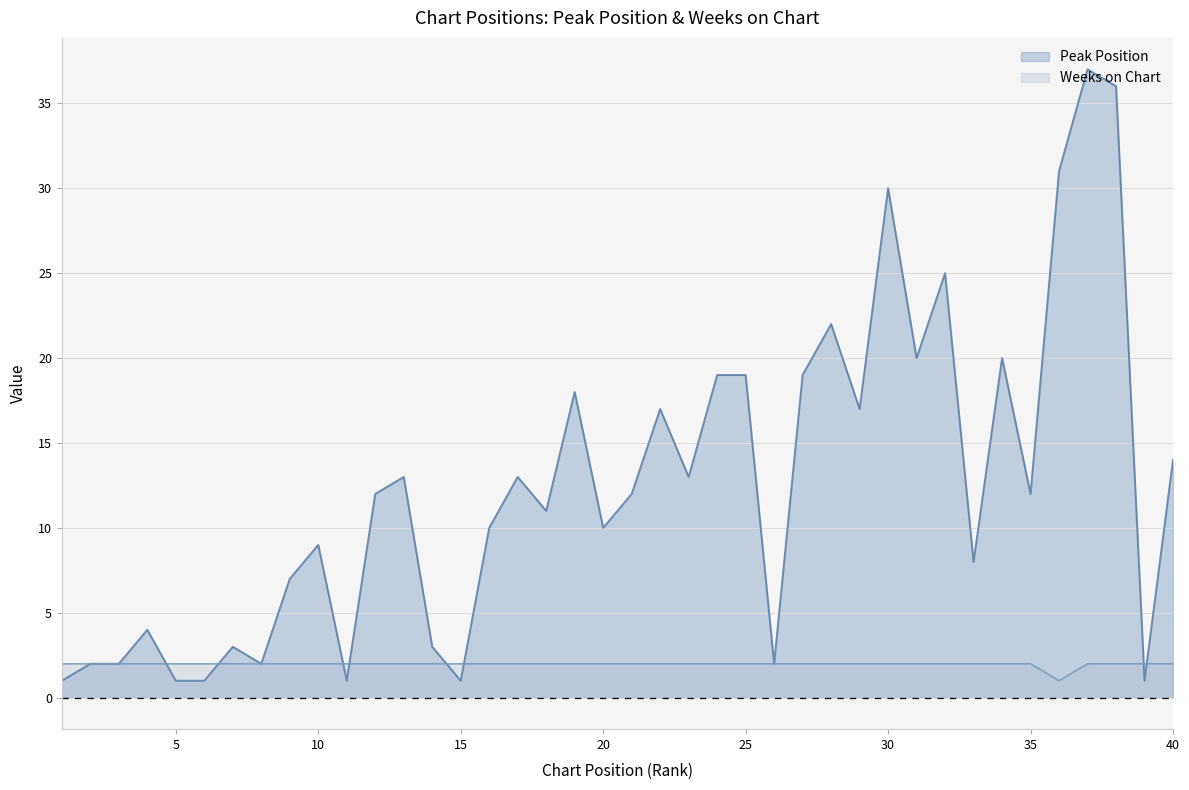

What is the sum of the Peak Position values at 9 and 38?

43